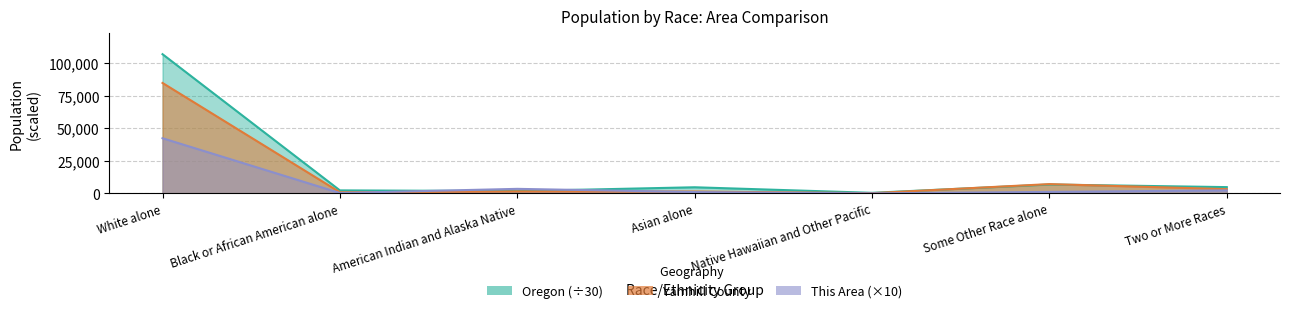

Which has a higher value, Asian alone or American Indian and Alaska Native?

American Indian and Alaska Native